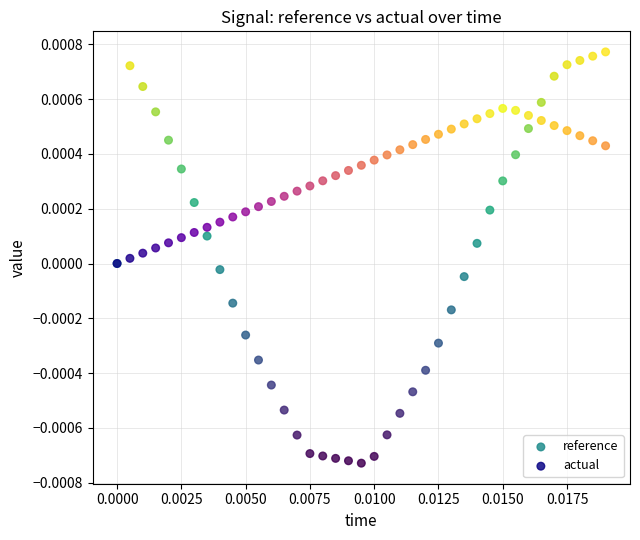

What are all the series names shown in the legend?

reference, actual